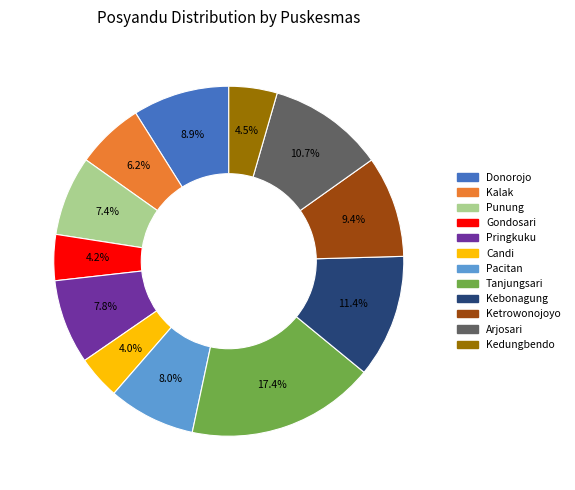

True or false: Kedungbendo accounts for 15% of the total.

False